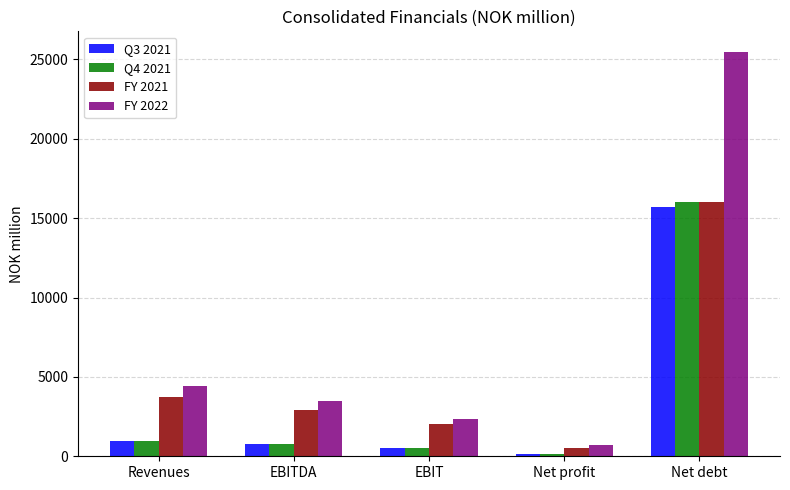

Between EBIT and Net debt, which series saw the biggest shift?

FY 2022